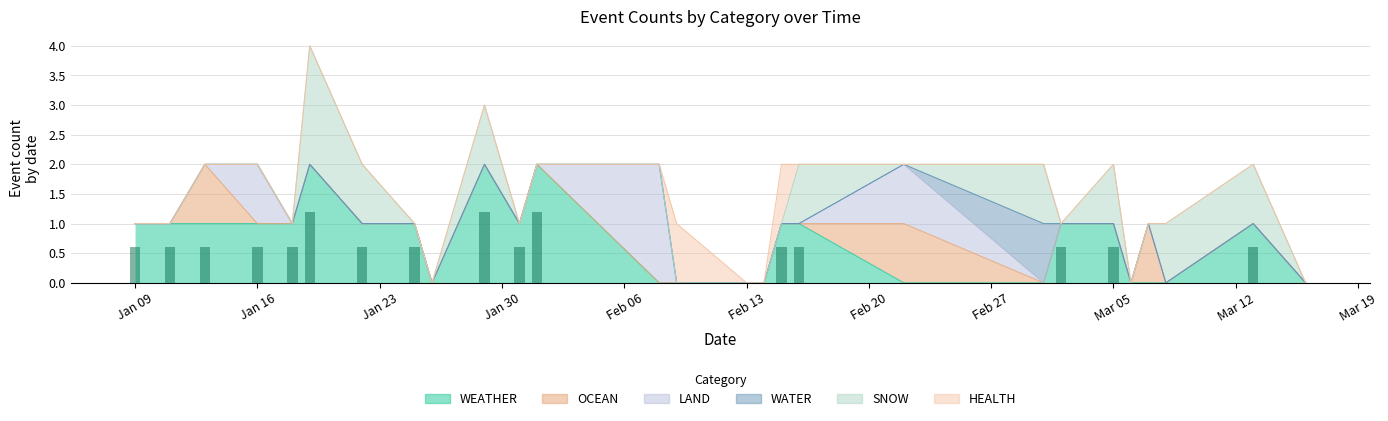

Which category has the lowest value across all series?

2024-01-26